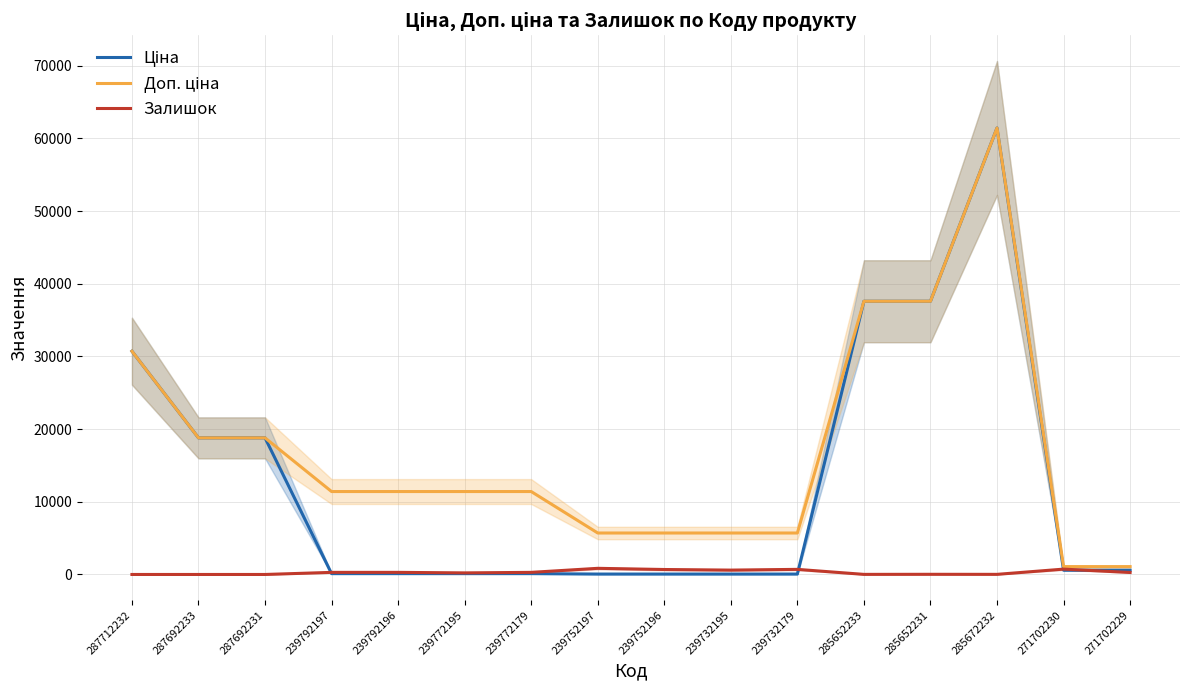

True or false: Ціна has a value of 114.1 at 239772195.

True